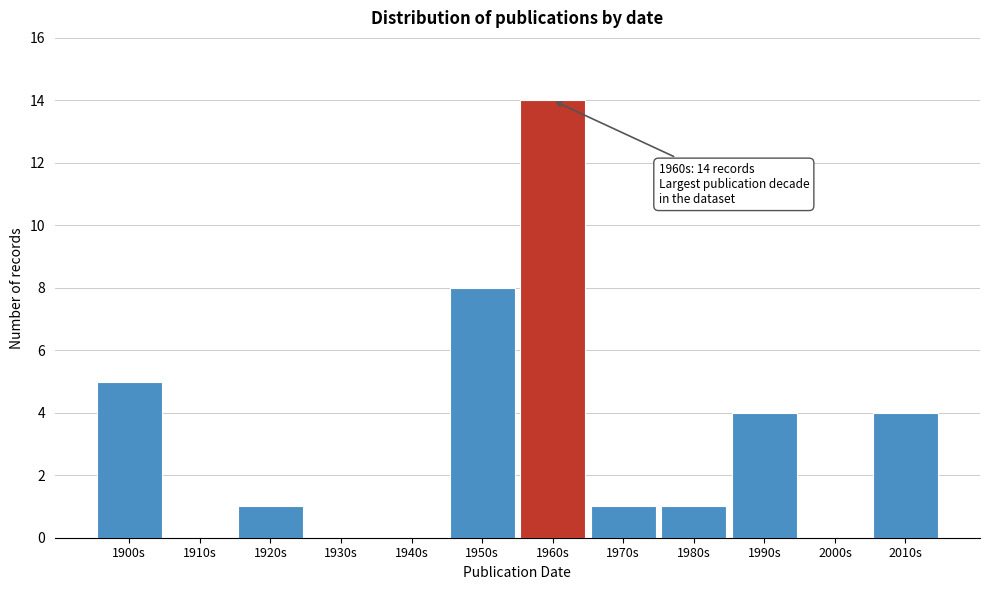

Reading left to right, list all the values displayed in this chart.

1900s=5	1910s=0	1920s=1	1930s=0	1940s=0	1950s=8	1960s=14	1970s=1	1980s=1	1990s=4	2000s=0	2010s=4